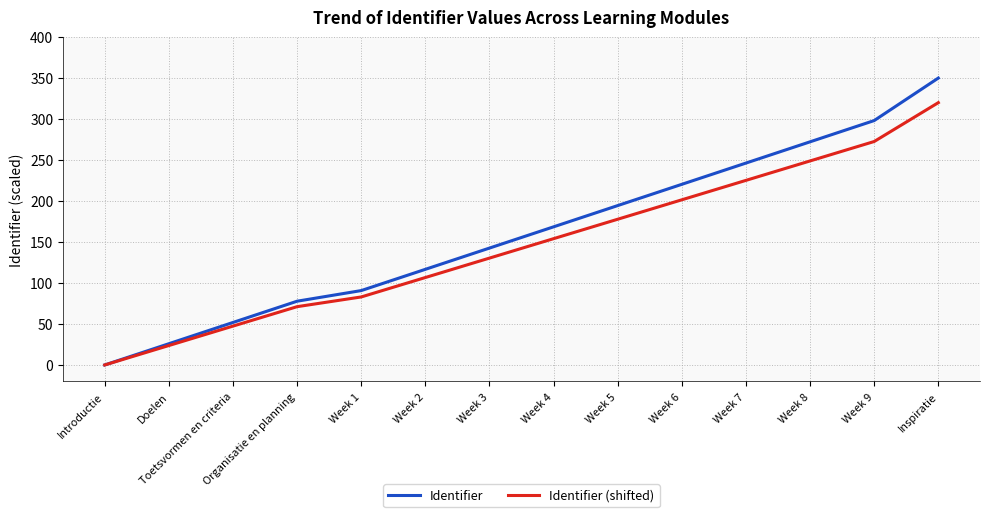

What is the total value across all series at Organisatie en planning?

148.9